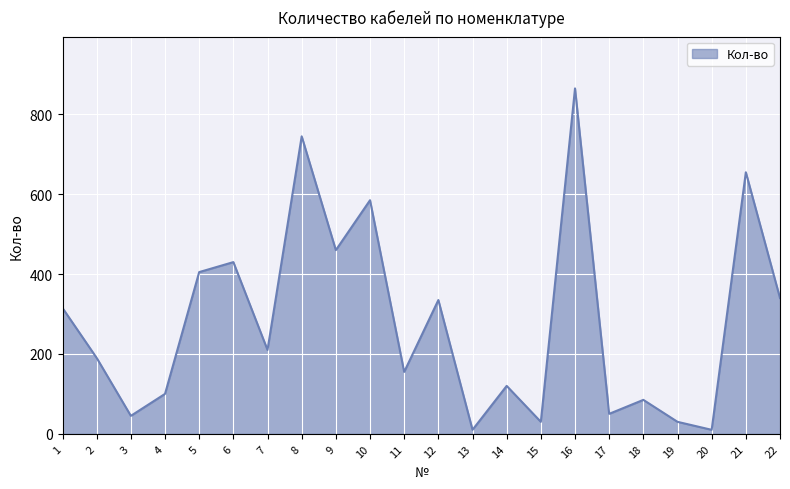

What is the maximum value shown in the chart?

865